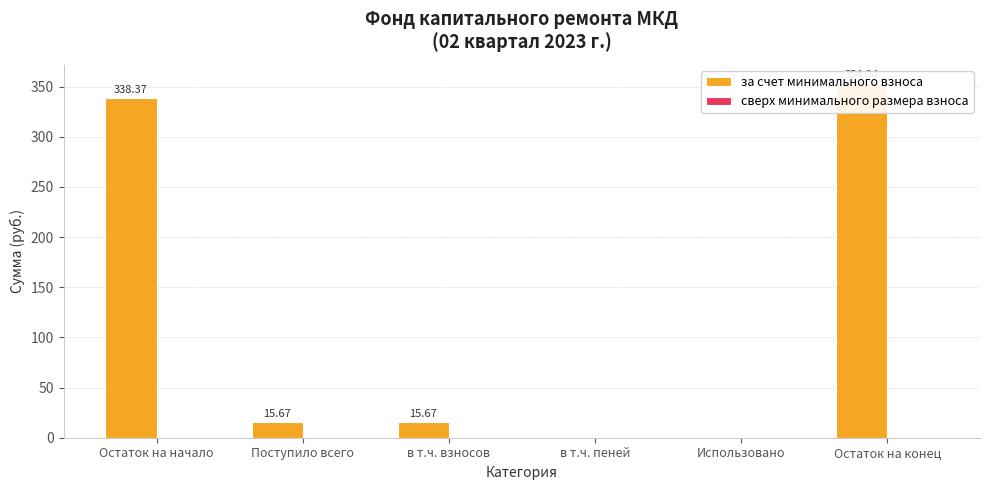

Reading left to right, what are all the values shown in this chart?

за счет минимального взноса: Остаток на начало=338.4	Поступило всего=15.7	в т.ч. взносов=15.7	в т.ч. пеней=0.0	Использовано=0.0	Остаток на конец=354.0
сверх минимального размера взноса: Остаток на начало=0.0	Поступило всего=0.0	в т.ч. взносов=0.0	в т.ч. пеней=0.0	Использовано=0.0	Остаток на конец=0.0